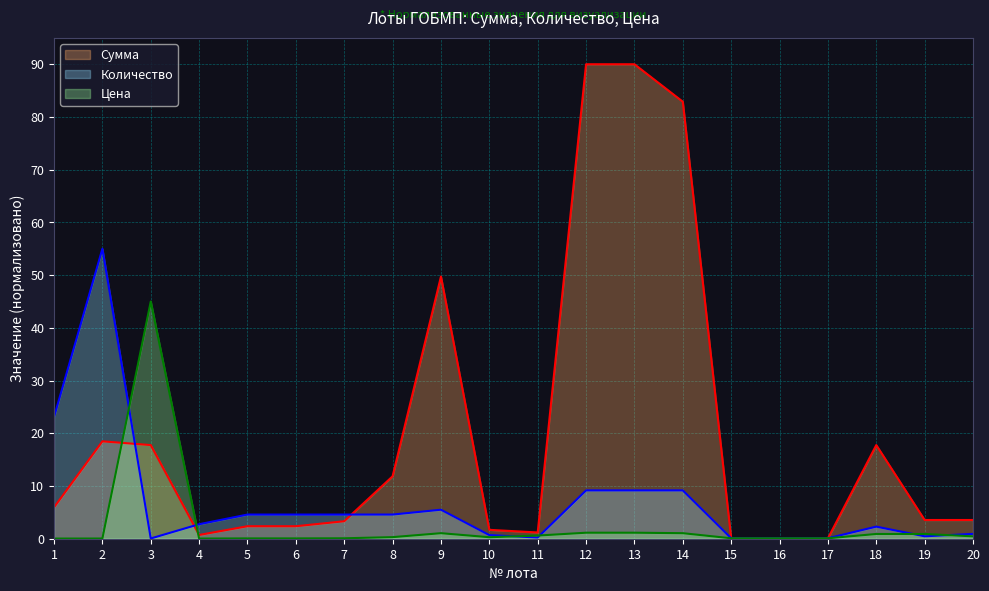

Reading left to right, transcribe all the data shown in this chart.

Сумма: 5.9	18.5	17.8	0.7	2.4	2.4	3.3	11.8	49.7	1.7	1.2	90.0	90.0	82.9	0.1	0.1	0.1	17.8	3.6	3.6
Количество: 23.1	55.0	0.0	2.8	4.6	4.6	4.6	4.6	5.5	0.7	0.2	9.2	9.2	9.2	0.1	0.1	0.1	2.3	0.5	0.9
Цена: 0.0	0.0	45.0	0.0	0.1	0.1	0.1	0.3	1.1	0.3	0.6	1.1	1.1	1.1	0.1	0.1	0.1	0.9	0.9	0.5